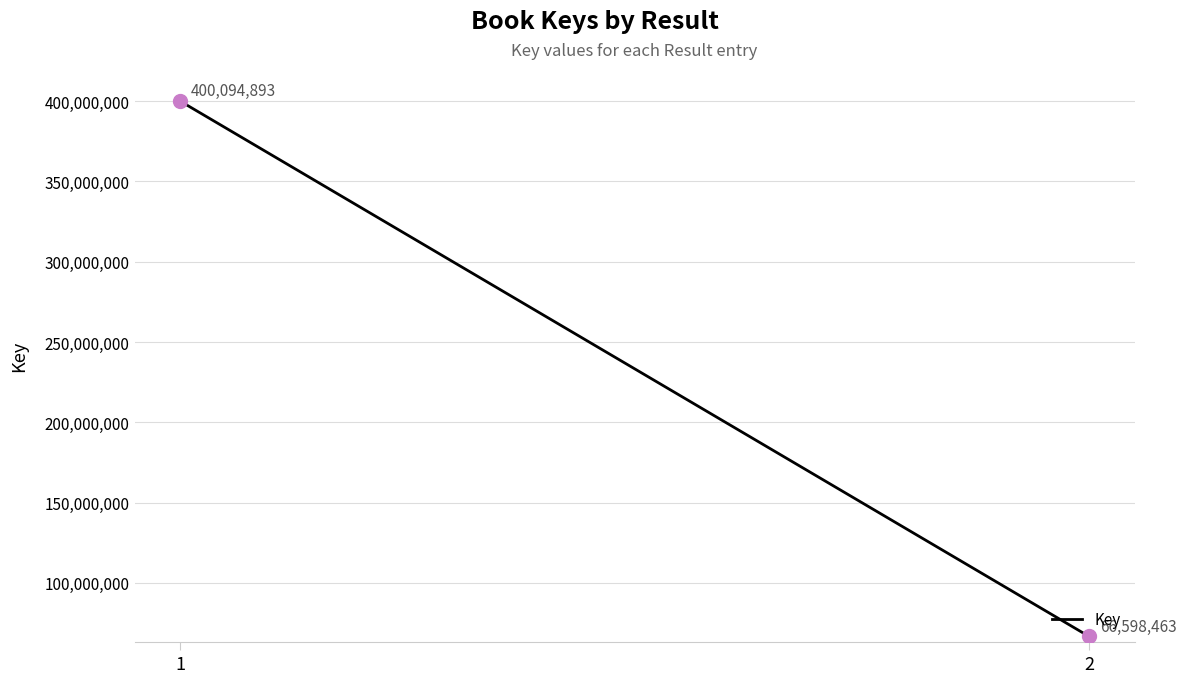

What is the range of Y values (max minus min)?

333496430